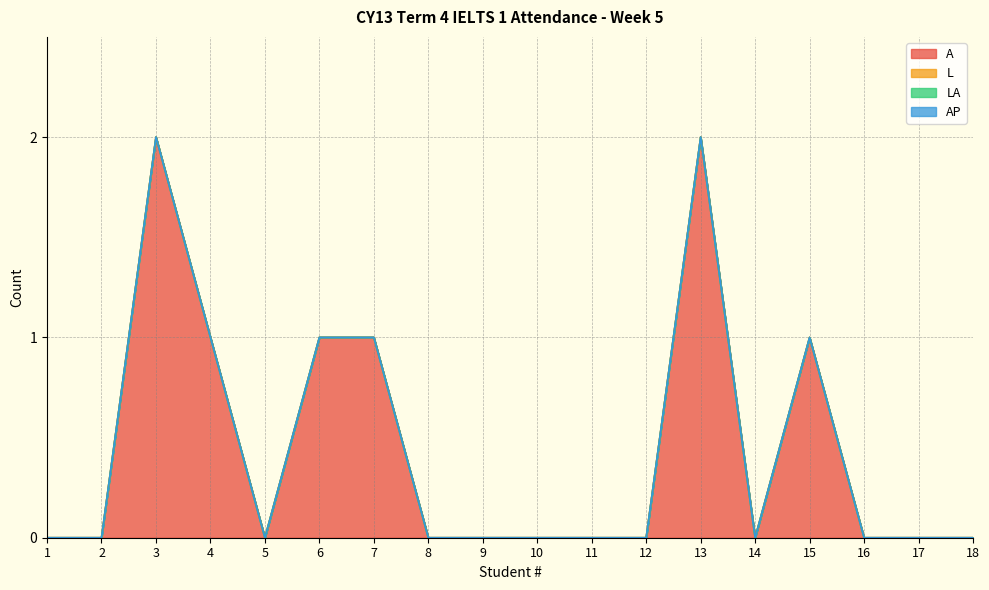

Reading right to left, what are all the values shown in this chart?

A: 18=0	17=0	16=0	15=1	14=0	13=2	12=0	11=0	10=0	9=0	8=0	7=1	6=1	5=0	4=1	3=2	2=0	1=0
L: 18=0	17=0	16=0	15=0	14=0	13=0	12=0	11=0	10=0	9=0	8=0	7=0	6=0	5=0	4=0	3=0	2=0	1=0
LA: 18=0	17=0	16=0	15=0	14=0	13=0	12=0	11=0	10=0	9=0	8=0	7=0	6=0	5=0	4=0	3=0	2=0	1=0
AP: 18=0	17=0	16=0	15=0	14=0	13=0	12=0	11=0	10=0	9=0	8=0	7=0	6=0	5=0	4=0	3=0	2=0	1=0